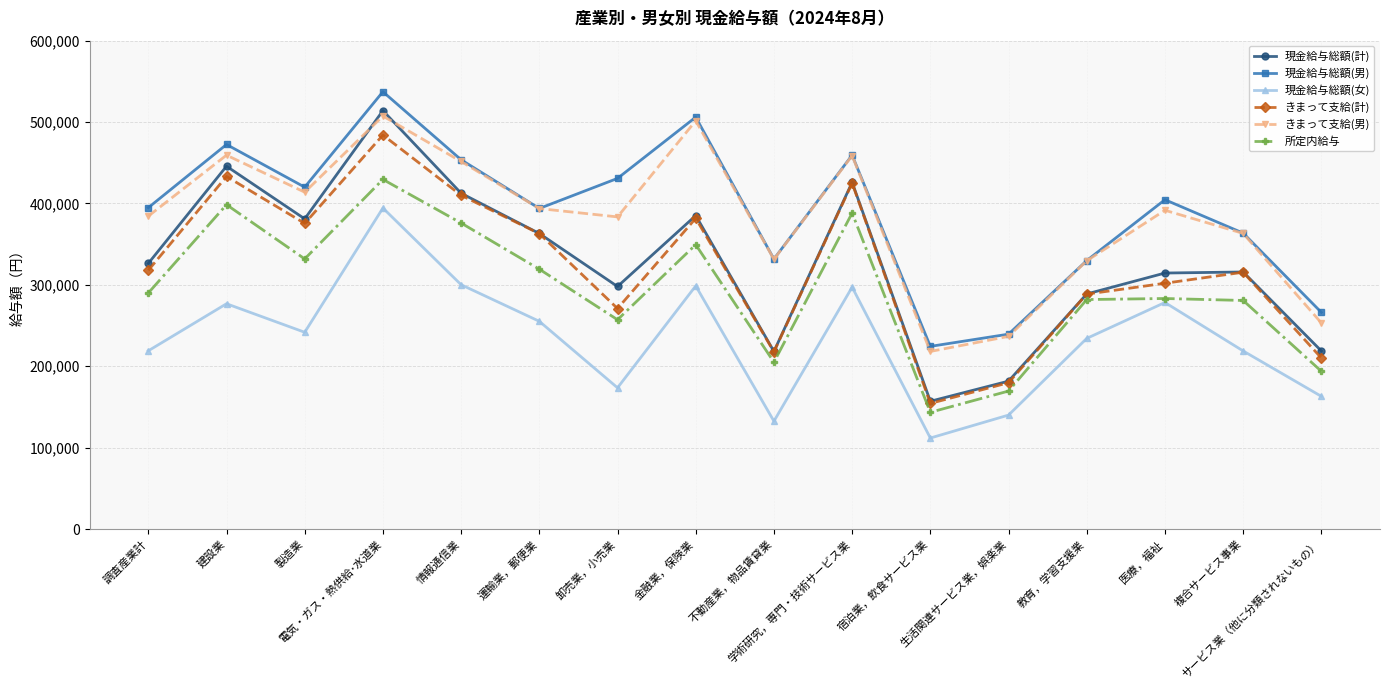

The きまって支給(男) series shows 411365 at サービス業（他に分類されないもの）. True or false?

False